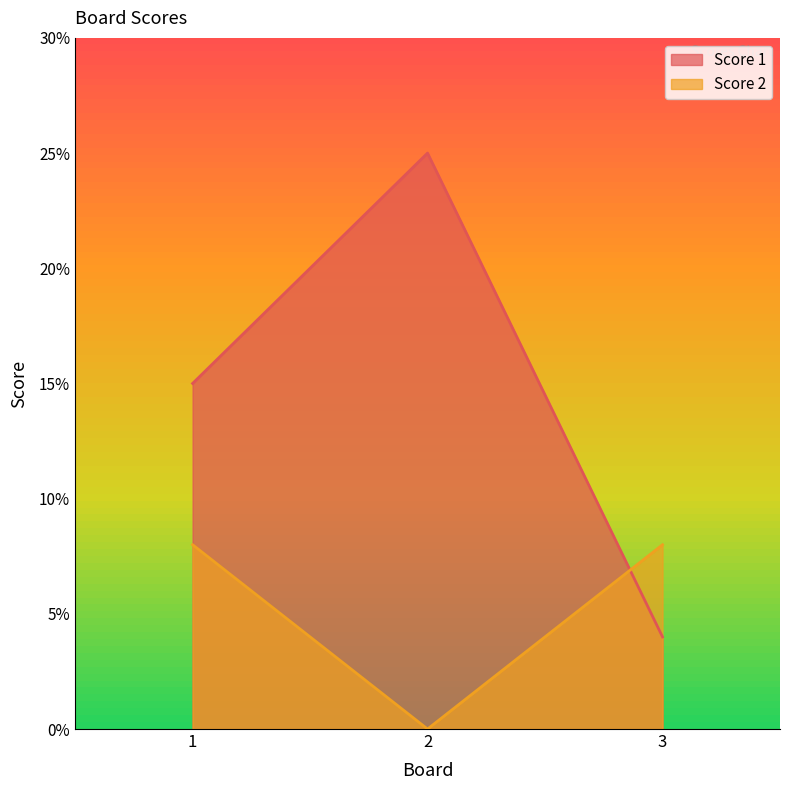

At how many categories does at least one series exceed 6?

3